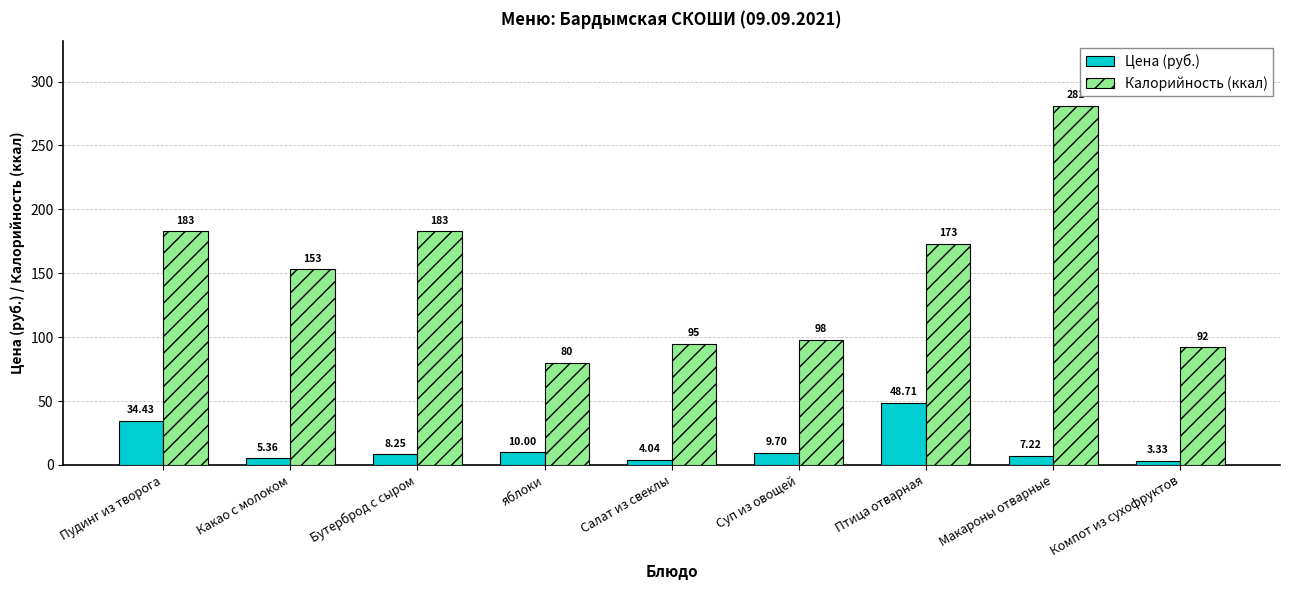

Which series has the largest total across all categories?

Калорийность (ккал)